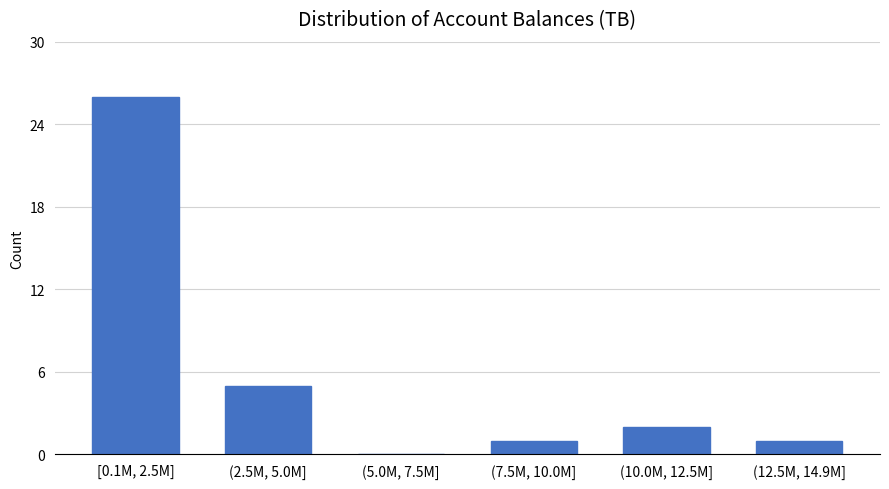

Reading left to right, list all the values displayed in this chart.

[0.1M, 2.5M]=26	(2.5M, 5.0M]=5	(5.0M, 7.5M]=0	(7.5M, 10.0M]=1	(10.0M, 12.5M]=2	(12.5M, 14.9M]=1